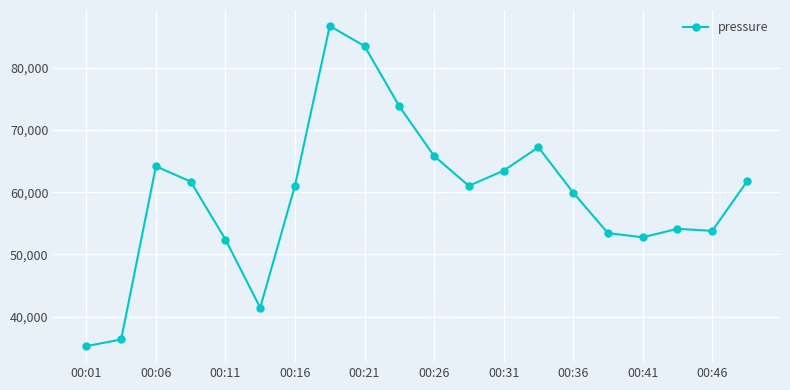

What is the smallest value displayed?

35278.8